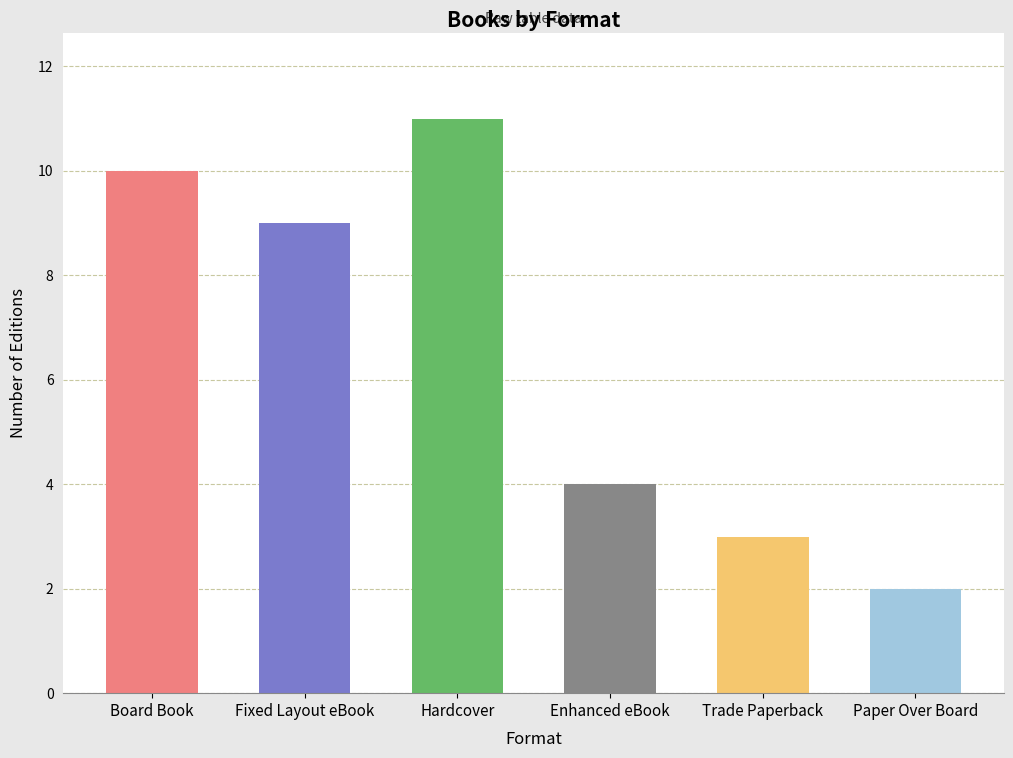

True or false: the data shows 5 at Paper Over Board.

False